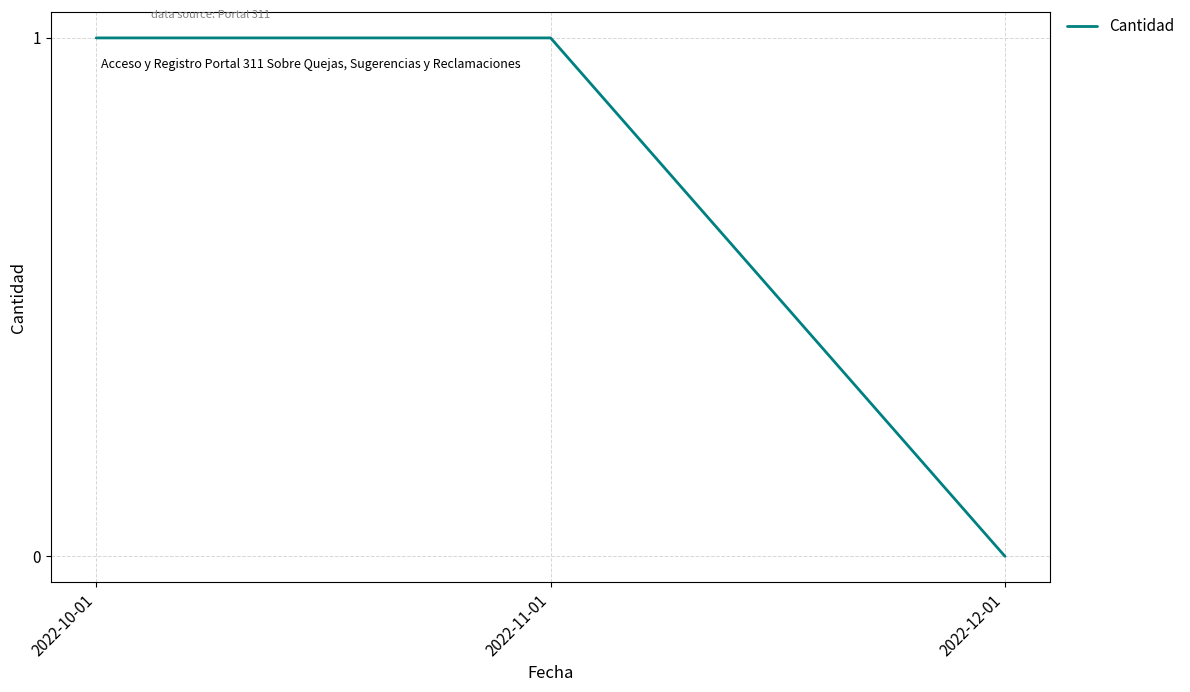

True or false: the data shows 0 at 2022-10-01.

False